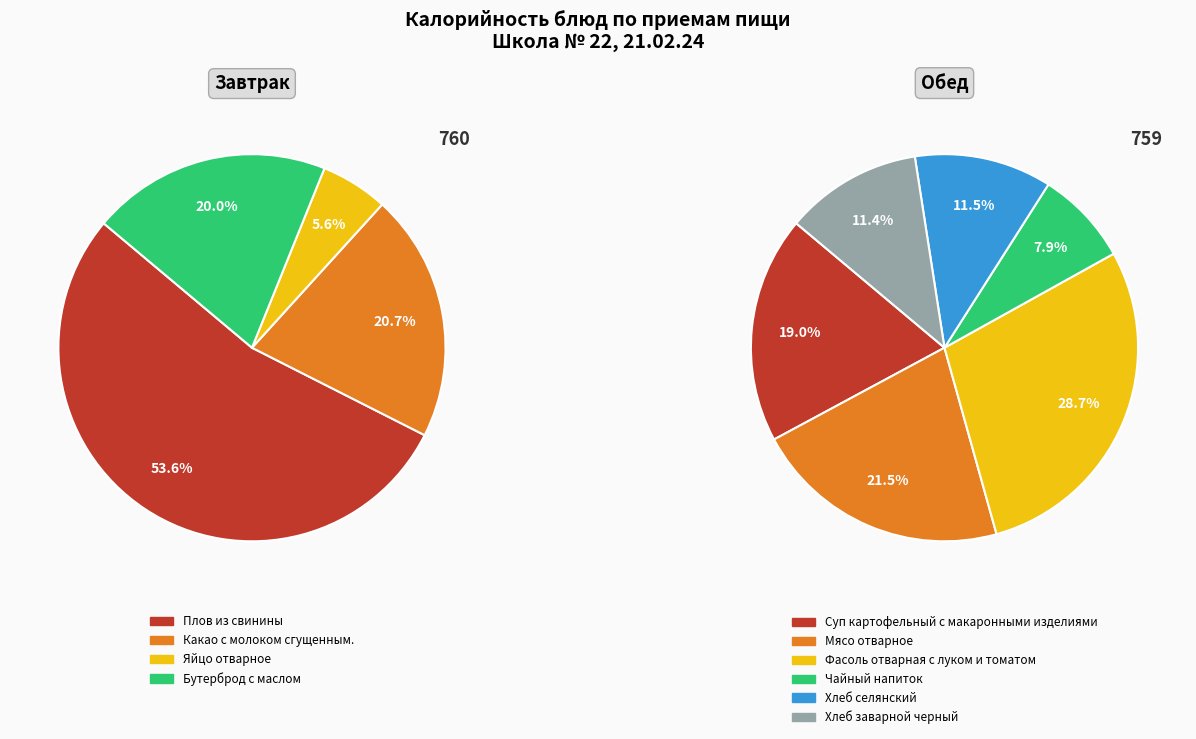

How many slices are in this pie chart?

10